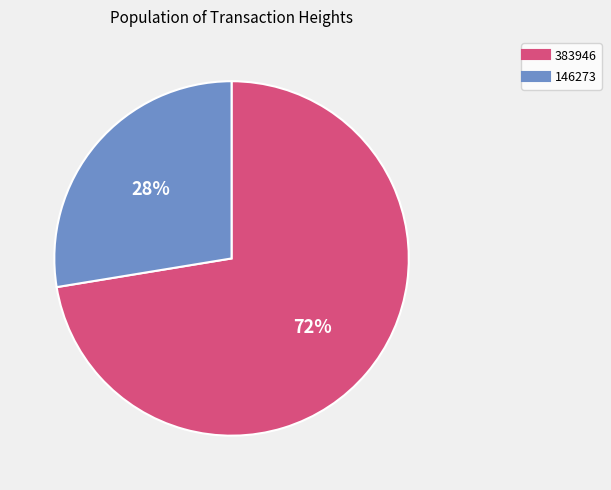

How many segments does this pie chart have?

2